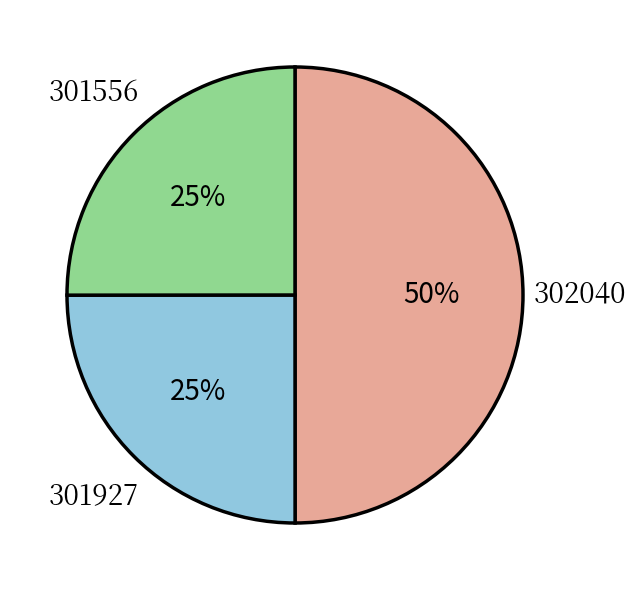

True or false: 301556 accounts for 36% of the total.

False